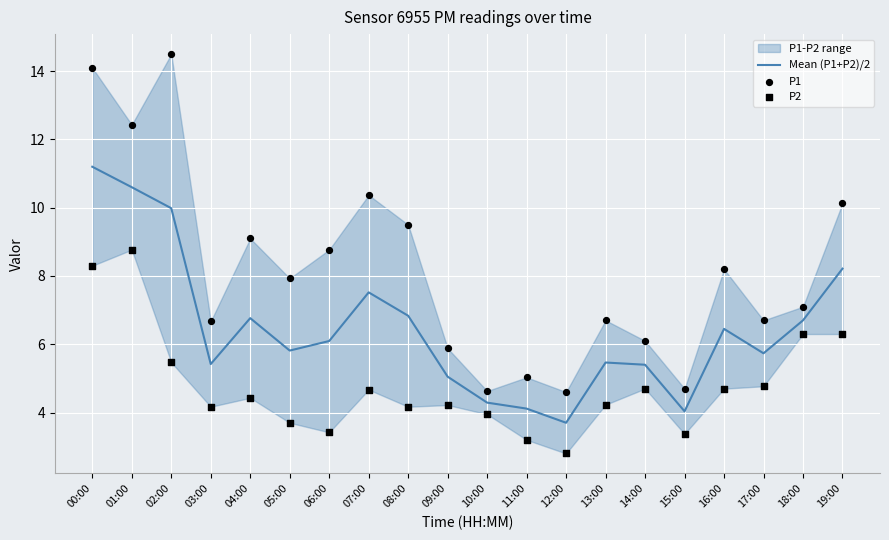

The Mean (P1+P2)/2 series shows 10.6 at 01:00. True or false?

True